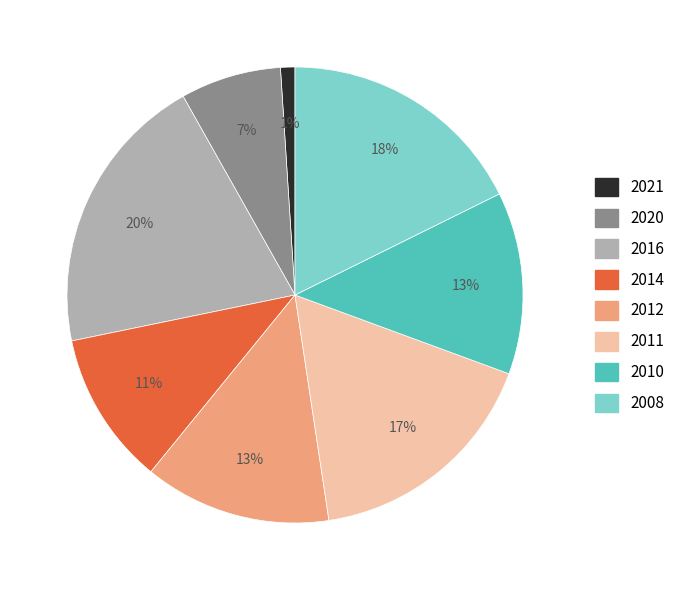

Combined, do 2020 and 2014 account for over 50%?

No